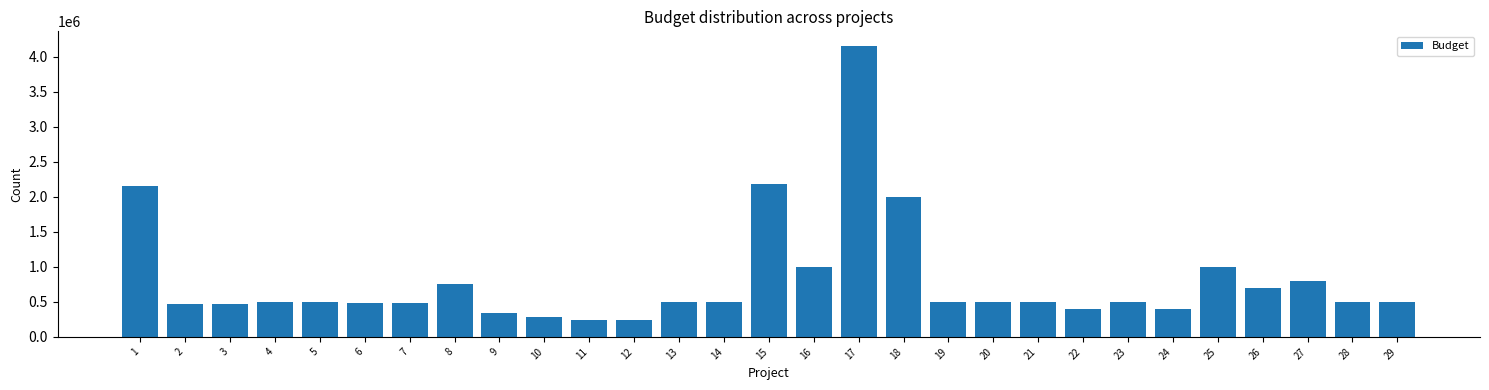

What is the ratio of the value at 5 to the value at 11?

2.1